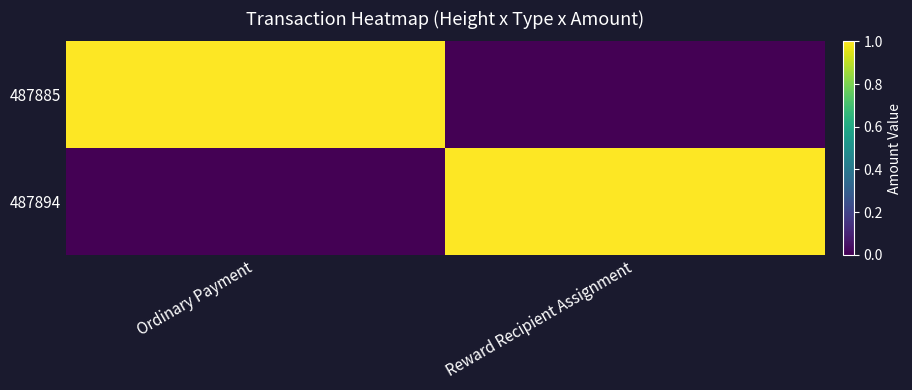

Reading left to right, transcribe all the data shown in this chart.

487885: Ordinary Payment=1	Reward Recipient Assignment=0
487894: Ordinary Payment=0	Reward Recipient Assignment=1